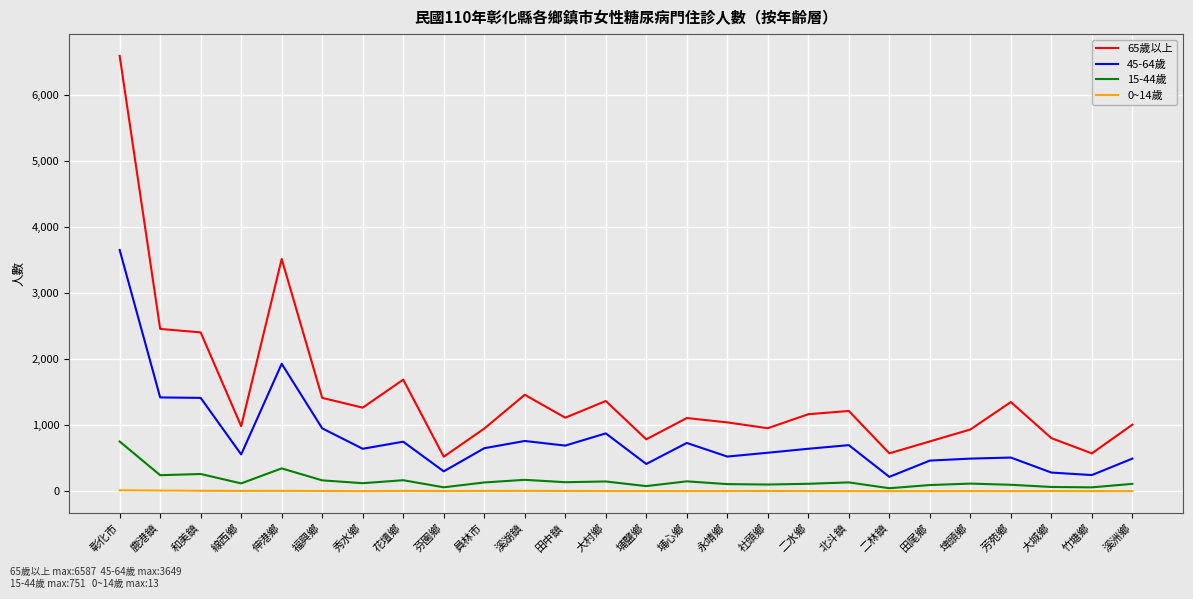

True or false: 15-44歲 and 65歲以上 intersect in this chart.

False